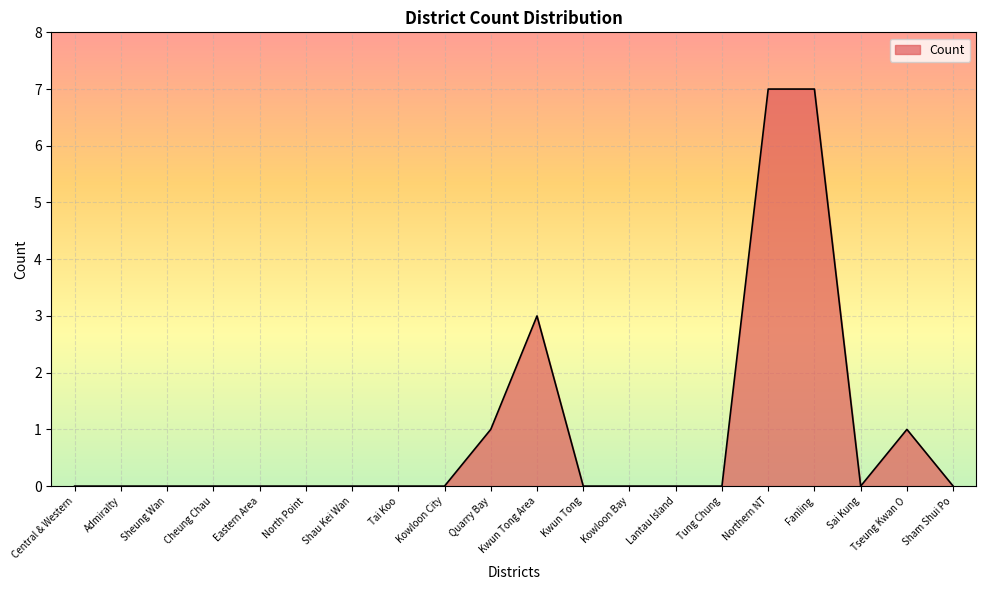

What is the maximum value shown in the chart?

7